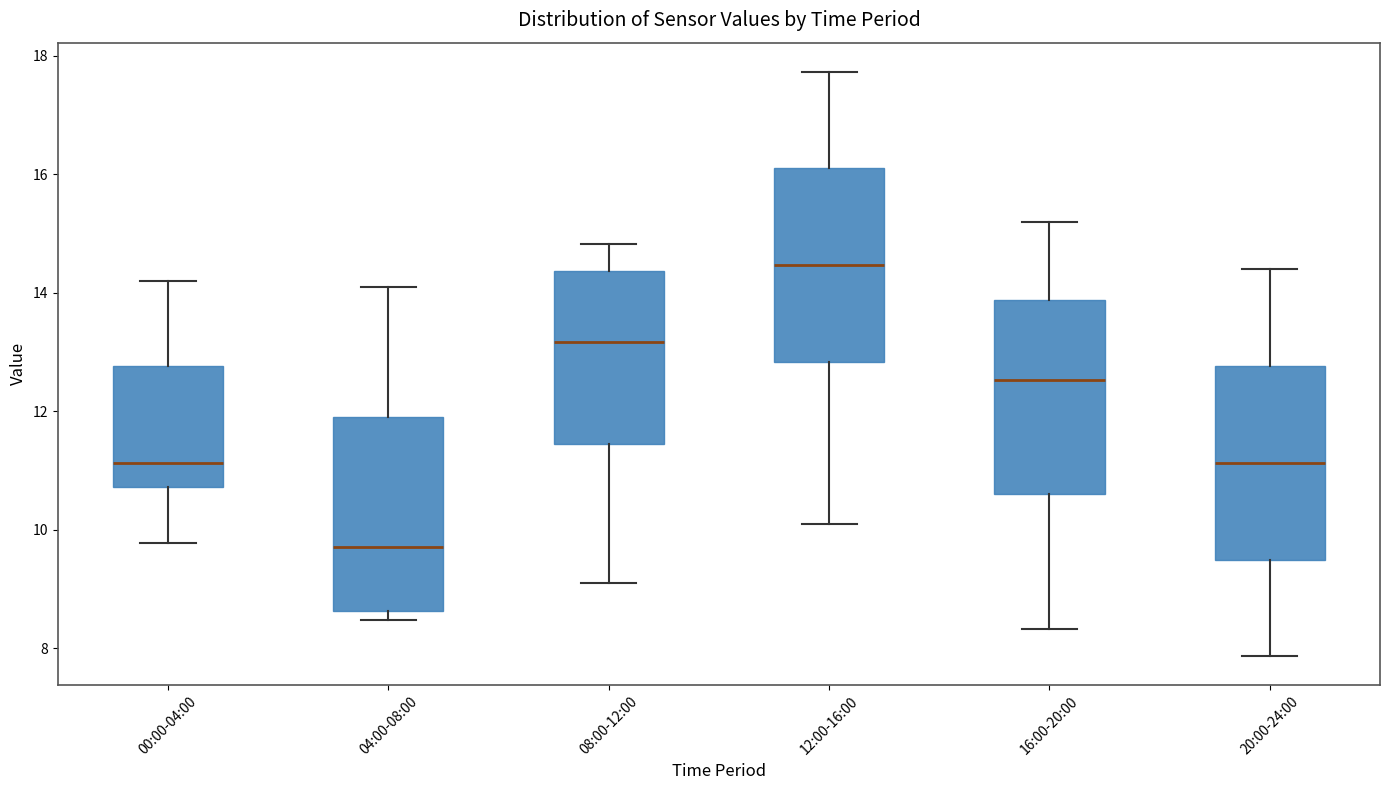

Where does the upper whisker of the box for 08:00-12:00 end on the y-axis? The values are not printed on the chart, so give them approximately, as read against the axis.

14.8